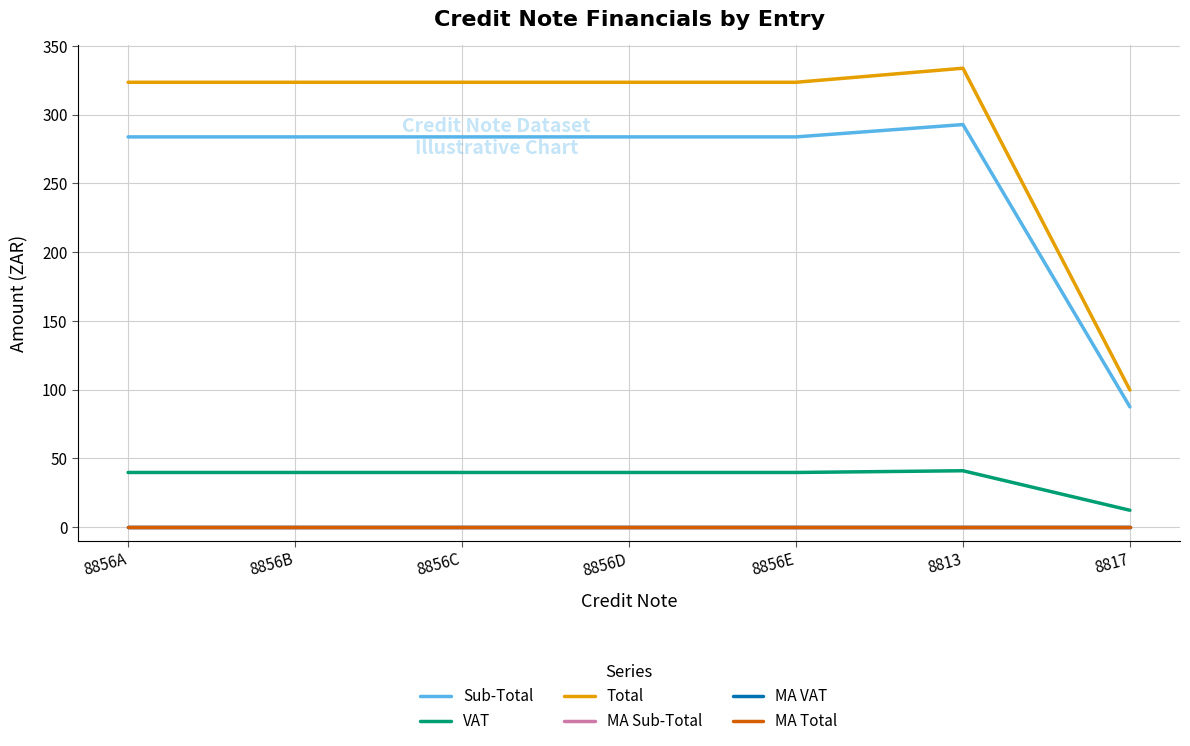

Does the chart have visible grid lines?

Yes